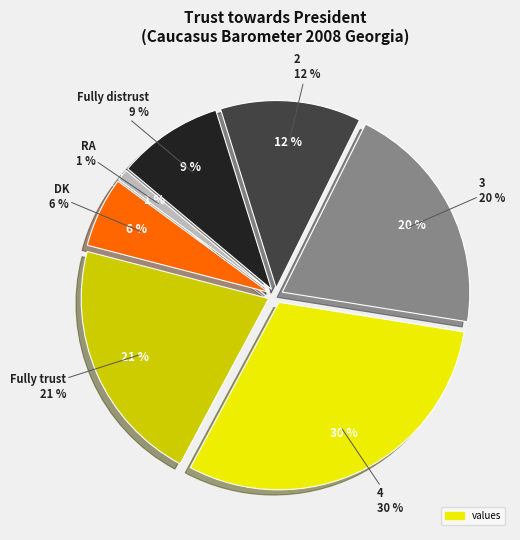

Does any single category account for the majority?

No